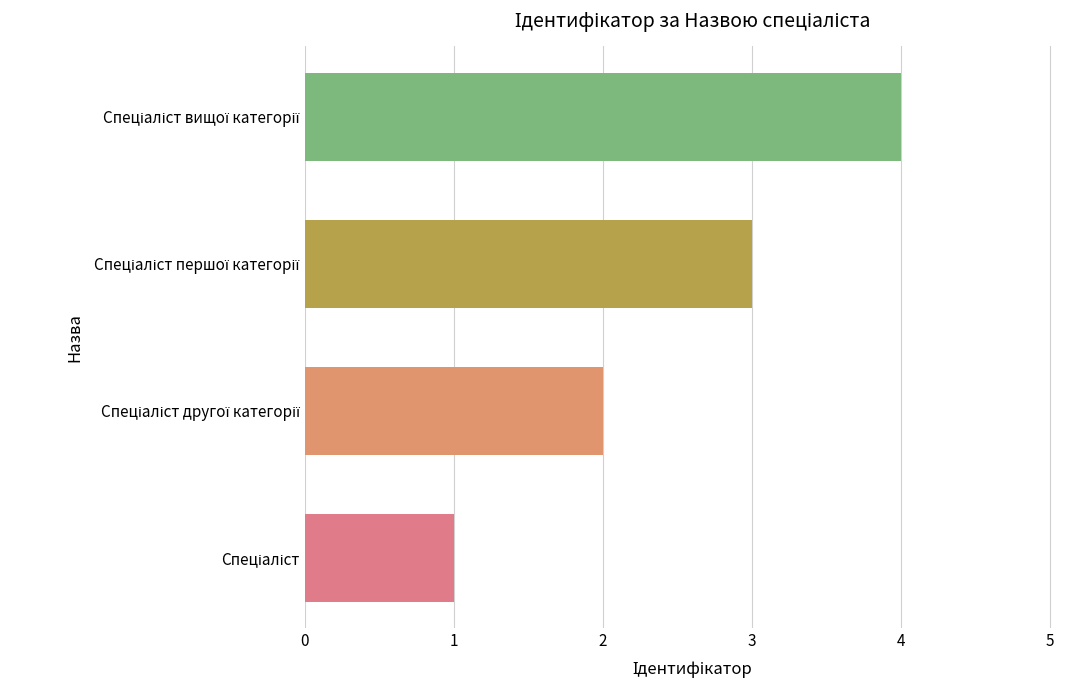

What is the maximum value shown in the chart?

4